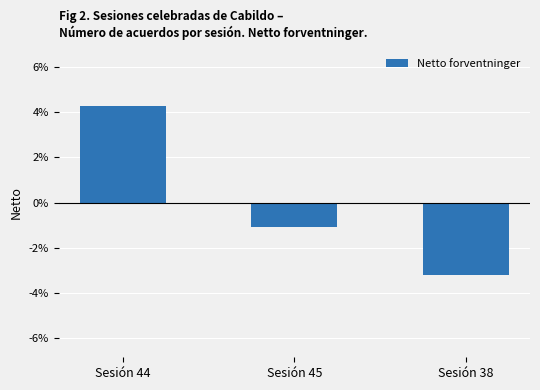

Which label corresponds to the largest value in the chart?

Sesión 44